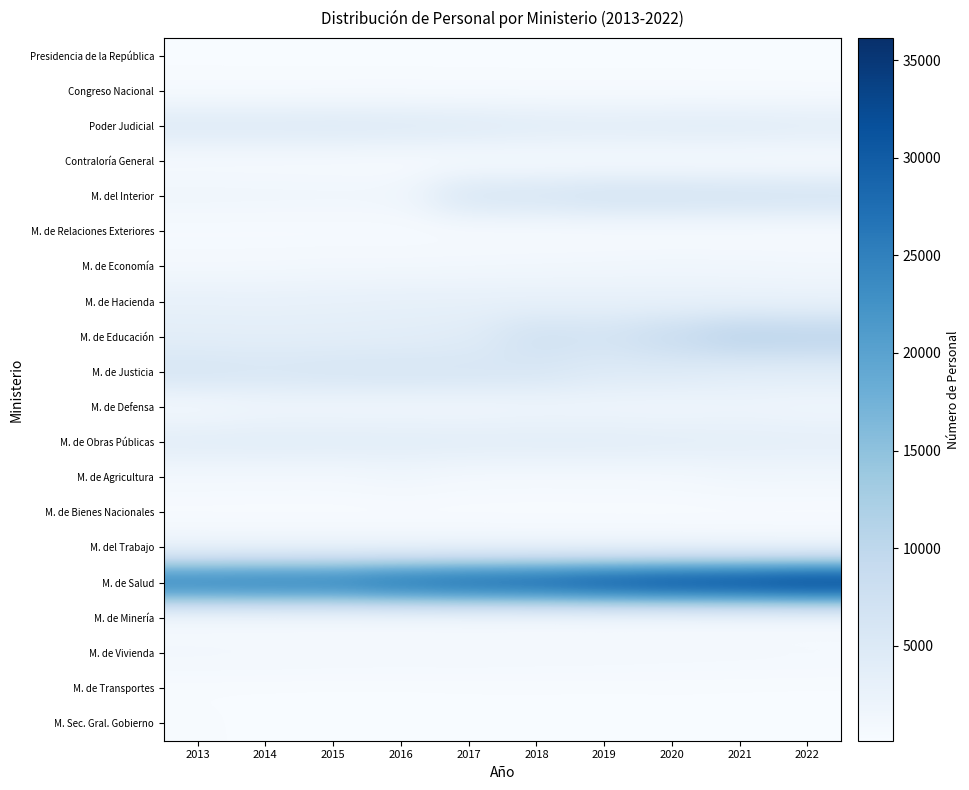

Rank the series at 2019 from highest to lowest value.

M. de Salud, M. del Interior, M. de Educación, M. de Justicia, Poder Judicial, M. de Obras Públicas, M. de Hacienda, M. de Defensa, M. del Trabajo, M. de Economía, M. de Vivienda, M. de Agricultura, Contraloría General, M. de Relaciones Exteriores, Congreso Nacional, M. de Transportes, Presidencia de la República, M. de Minería, M. de Bienes Nacionales, M. Sec. Gral. Gobierno